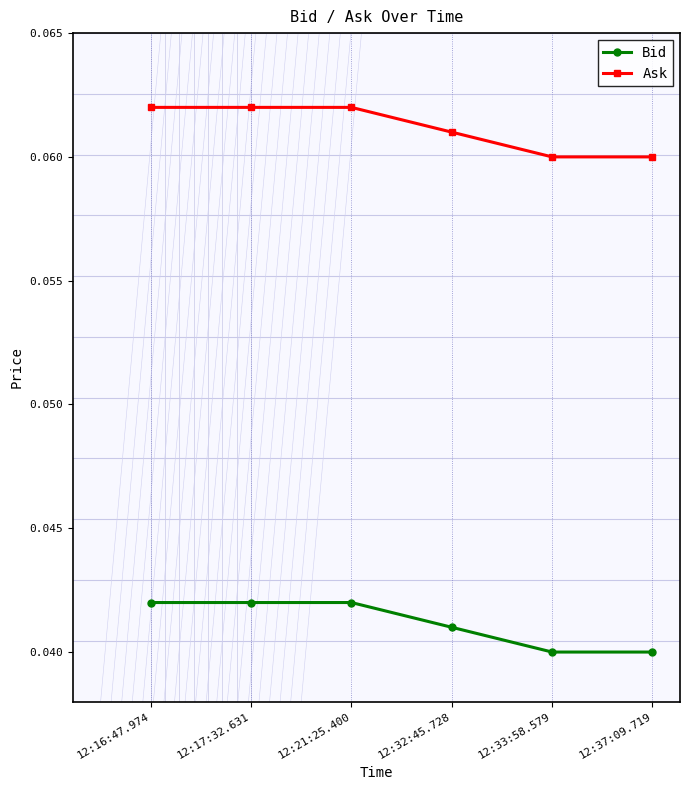

How many Bid values are between 0 and 1?

6